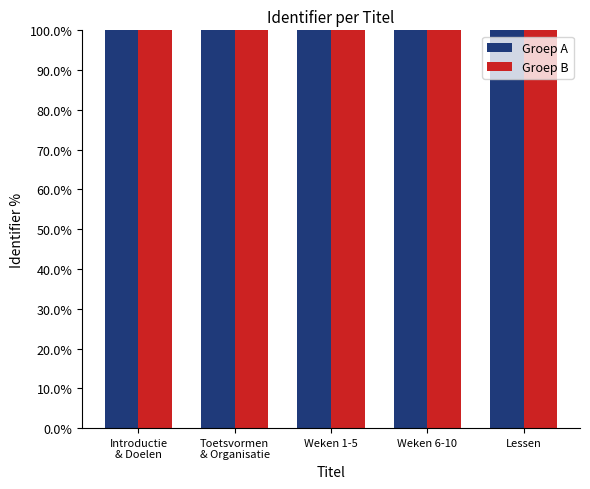

What is the value of the Groep A bar at the 3rd from the left?

100.0